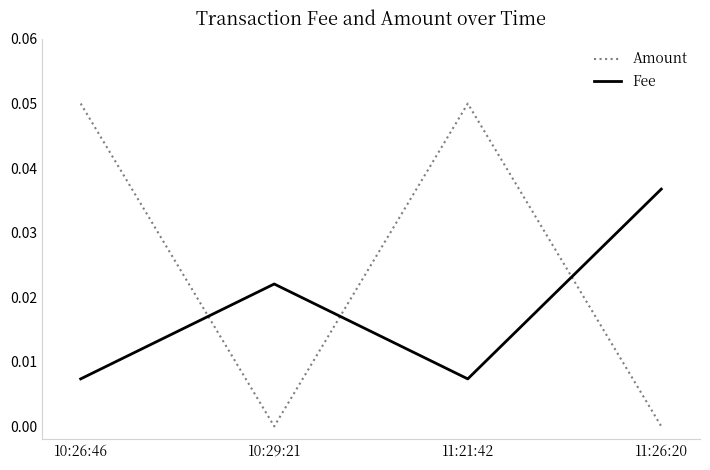

Does the chart display data point markers on the line(s)?

No